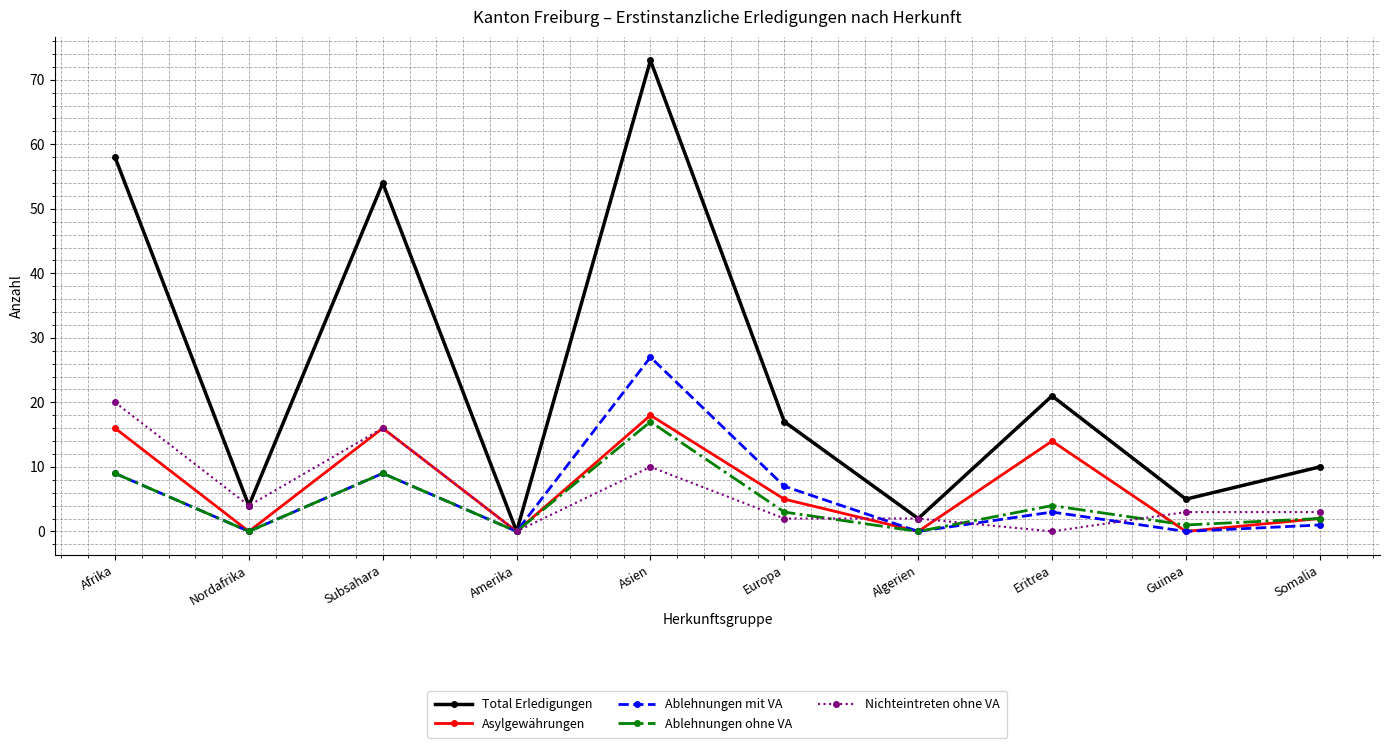

Which series has the widest spread of values?

Total Erledigungen